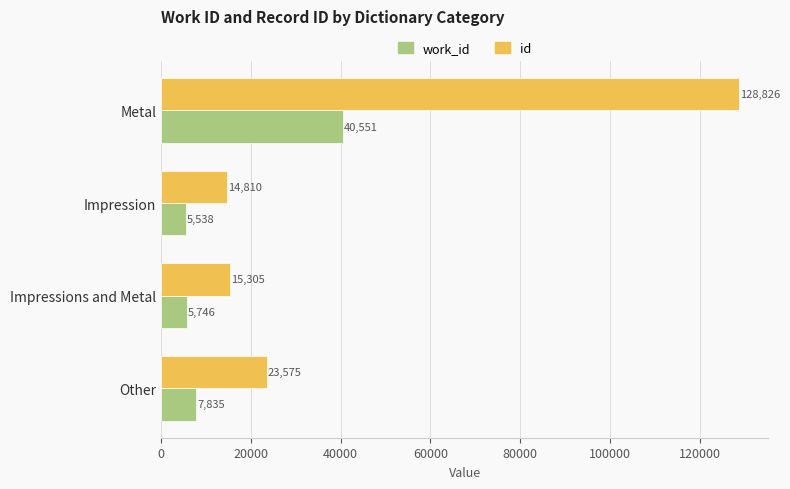

Between Metal and Other, which series saw the biggest shift?

id